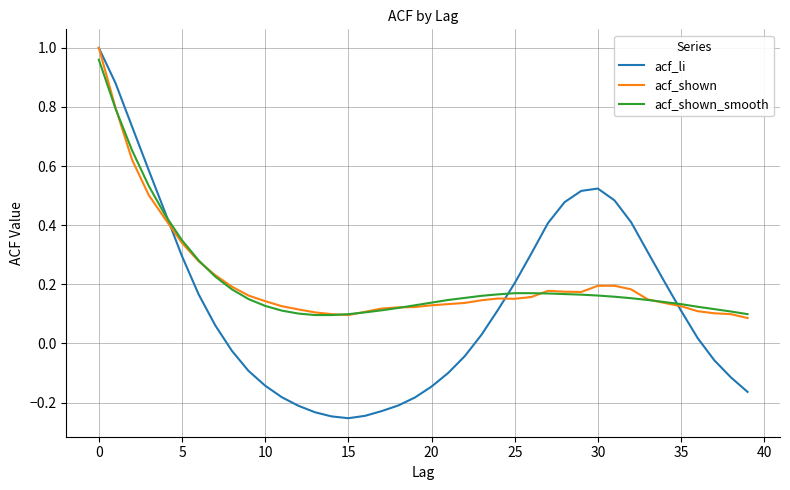

Which series has the widest spread of values?

acf_li